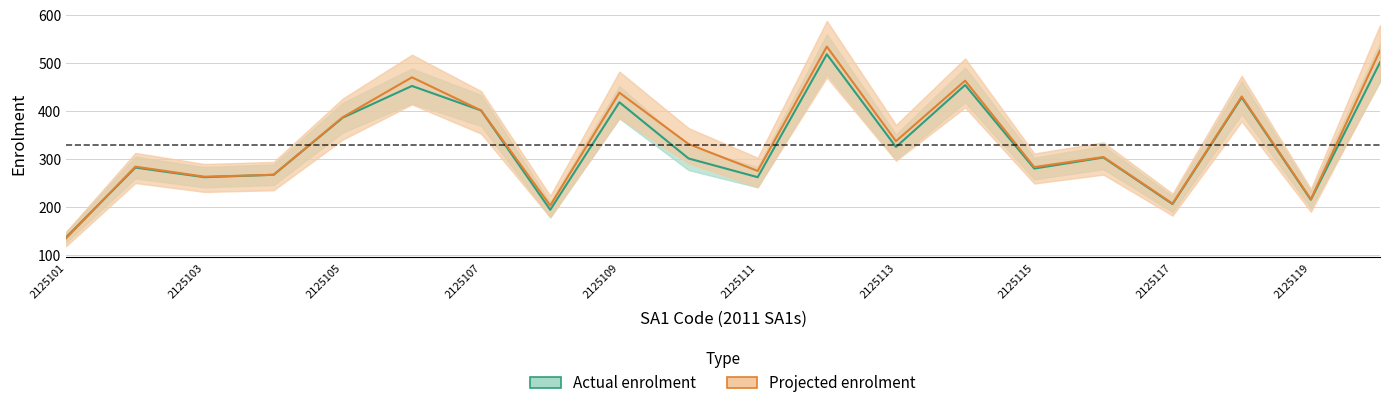

What is the minimum value shown in the chart?

136